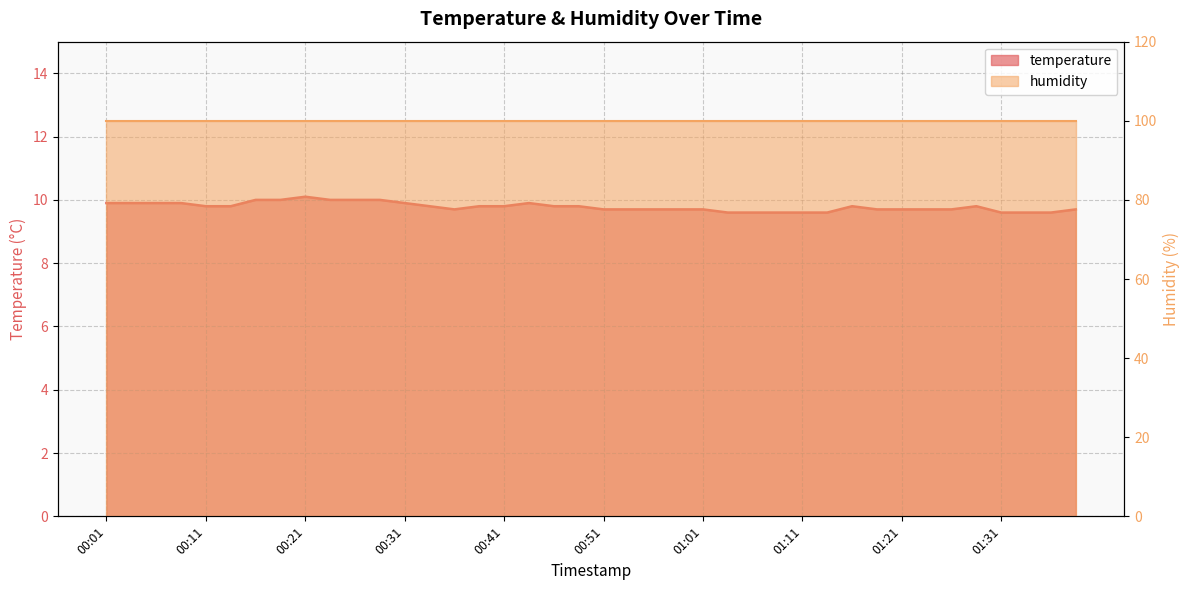

What is the difference between the maximum and minimum values?

0.5